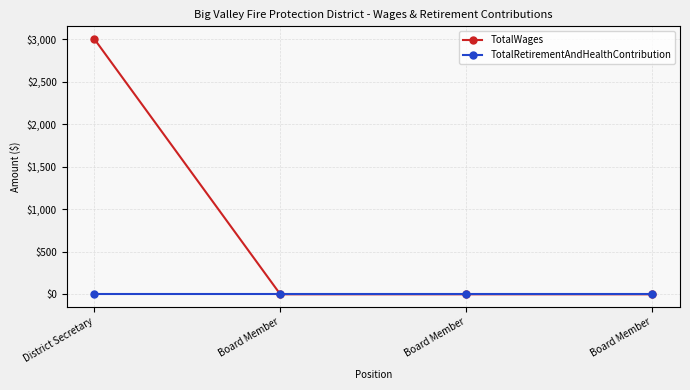

Which series has the largest total across all categories?

TotalWages